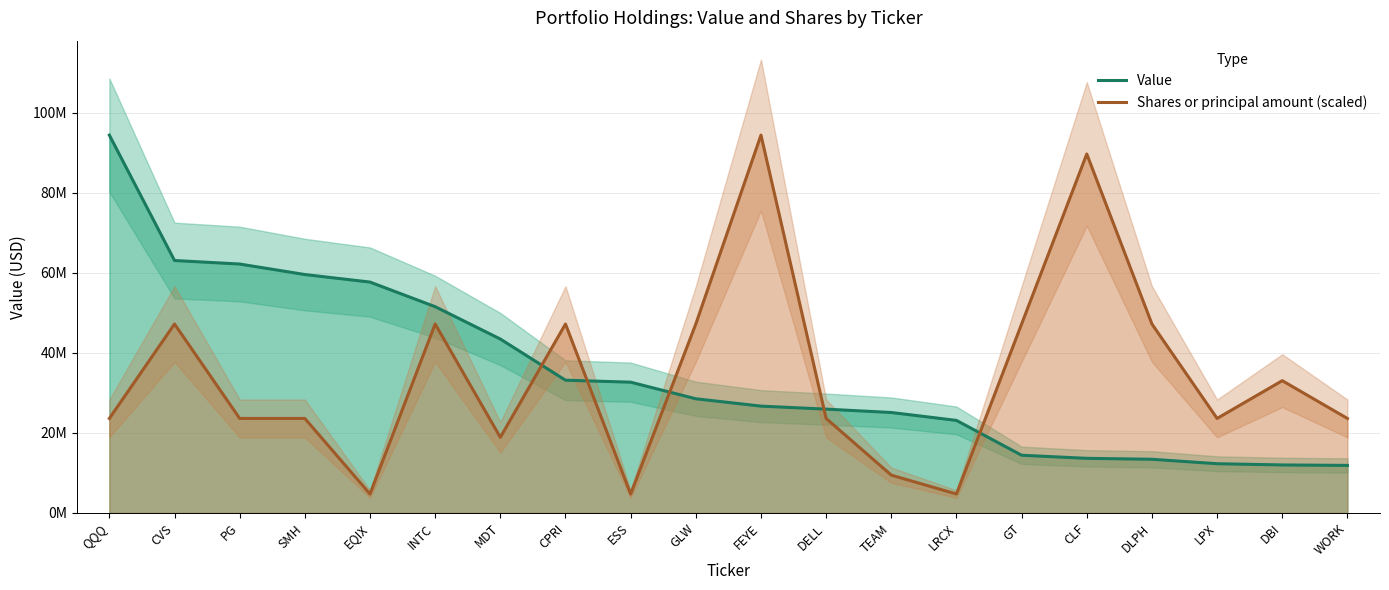

What value does the Shares or principal amount (scaled) series have at CVS?

47202500.0